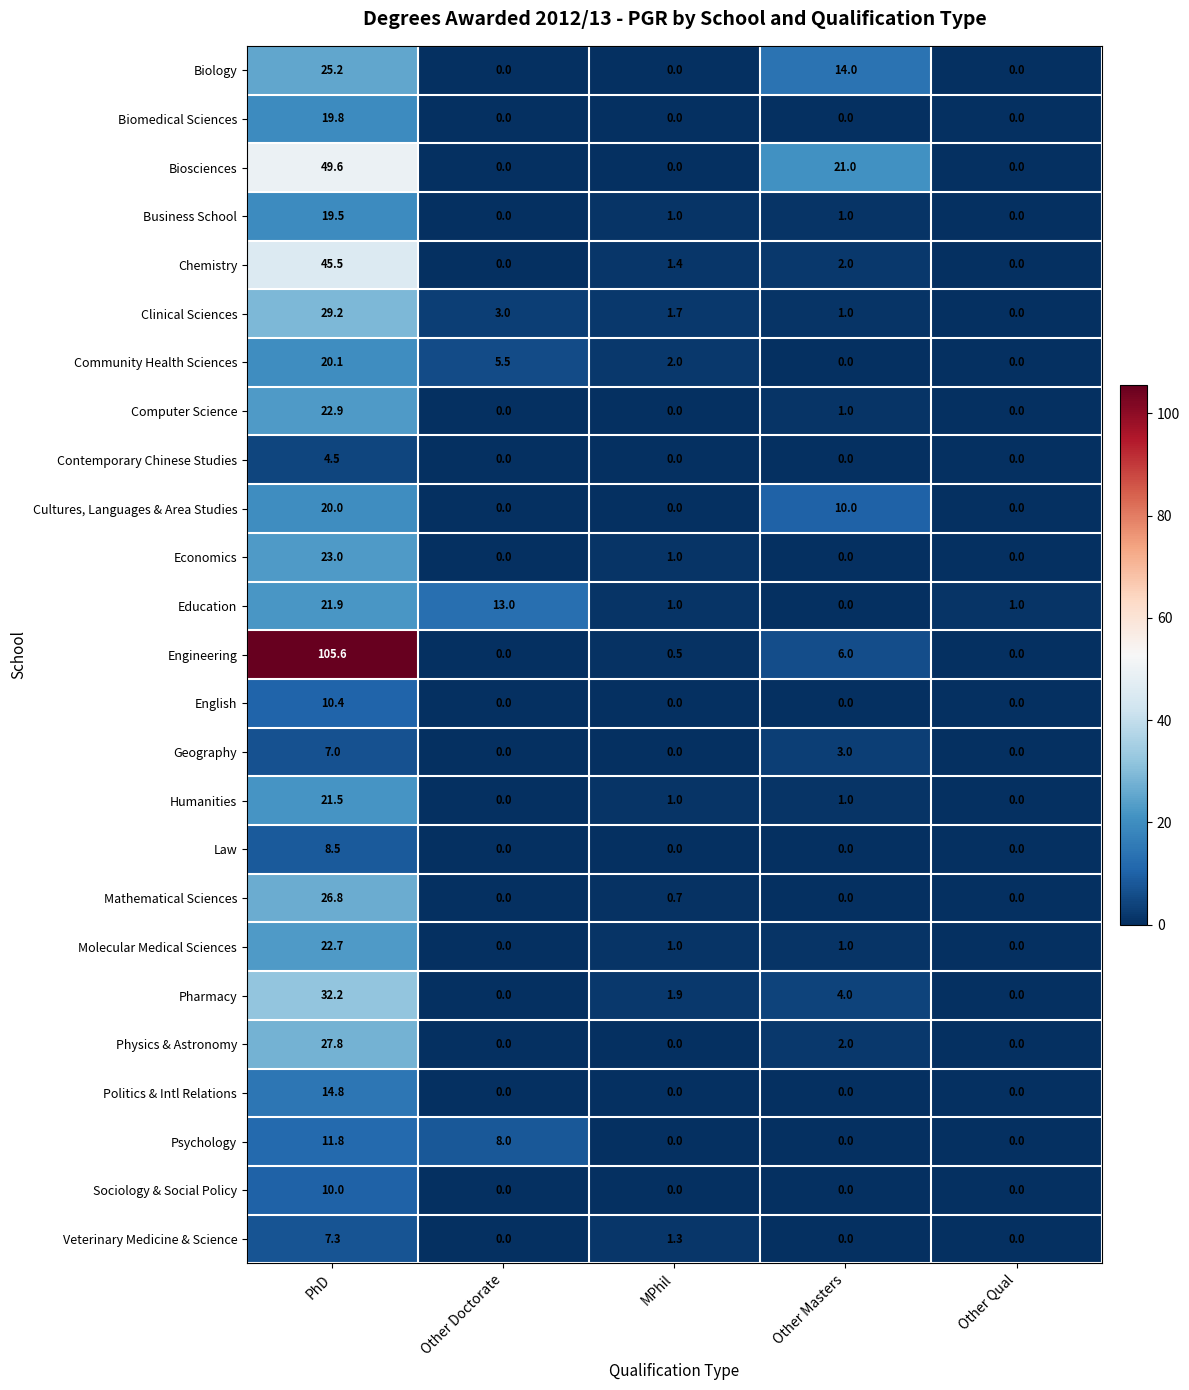

List the series in order of their peak value, highest first.

Engineering, Biosciences, Chemistry, Pharmacy, Clinical Sciences, Physics & Astronomy, Mathematical Sciences, Biology, Economics, Computer Science, Molecular Medical Sciences, Education, Humanities, Community Health Sciences, Cultures, Languages & Area Studies, Biomedical Sciences, Business School, Politics & Intl Relations, Psychology, English, Sociology & Social Policy, Law, Veterinary Medicine & Science, Geography, Contemporary Chinese Studies